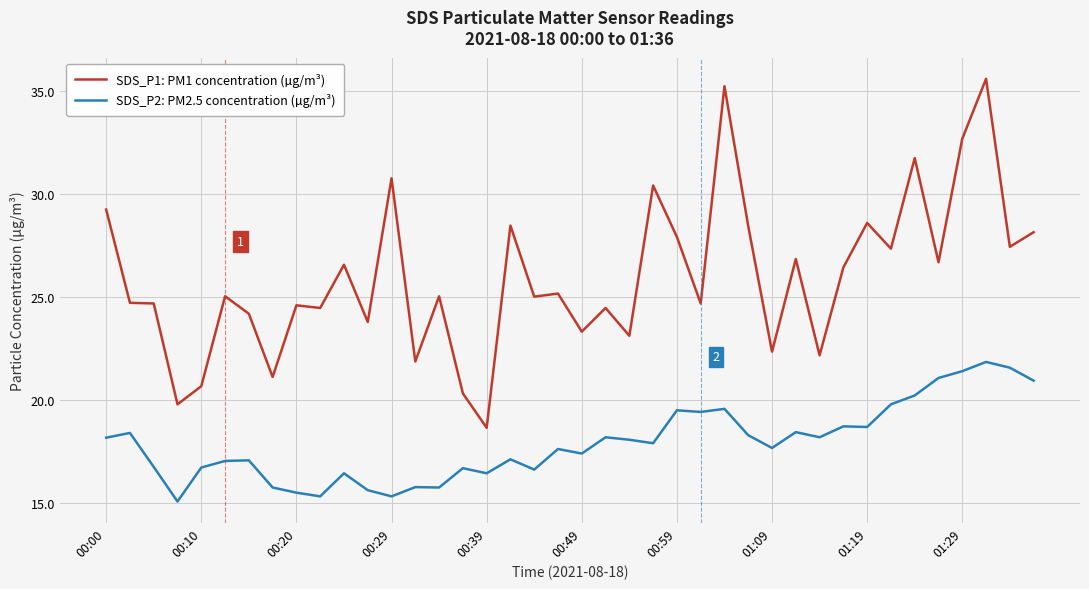

Which series has the widest spread of values?

SDS_P1: PM1 concentration (µg/m³)